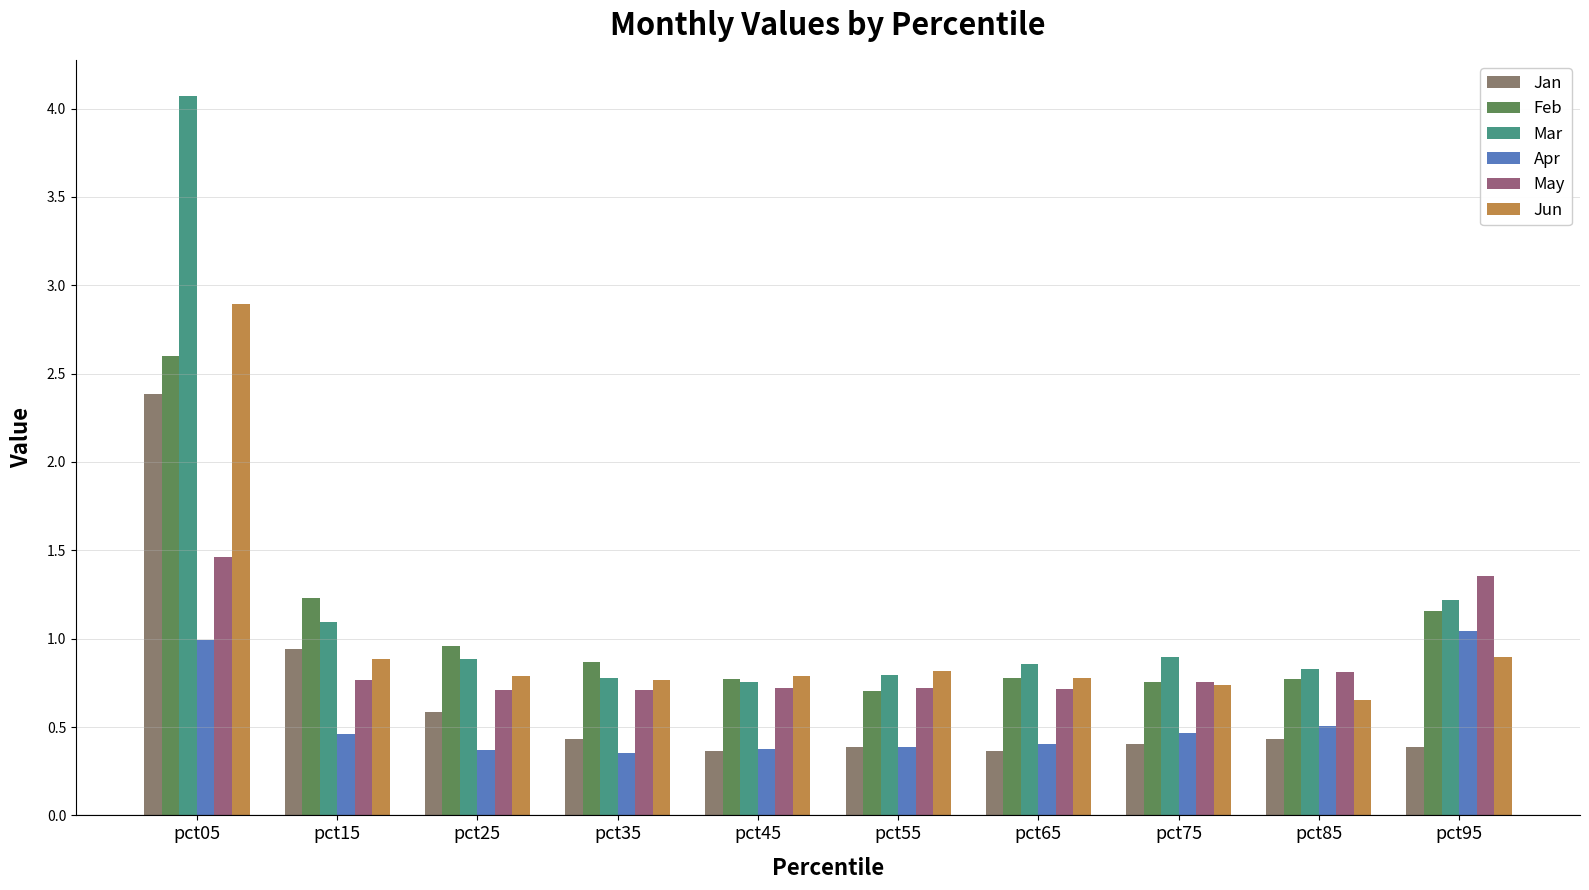

What is the average value of the Apr series?

0.5